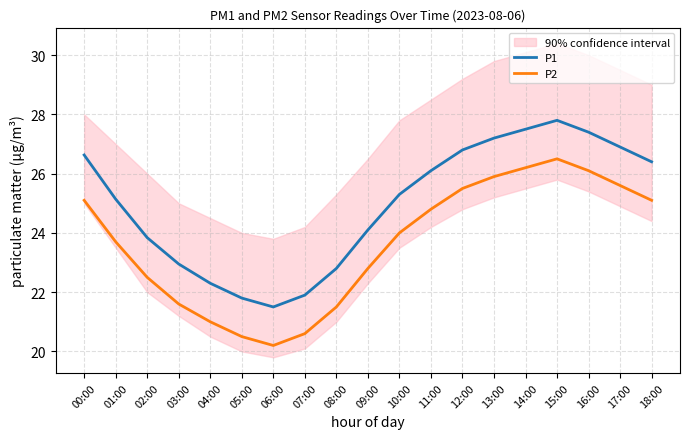

What is the label of the 8th point from the right?

11:00